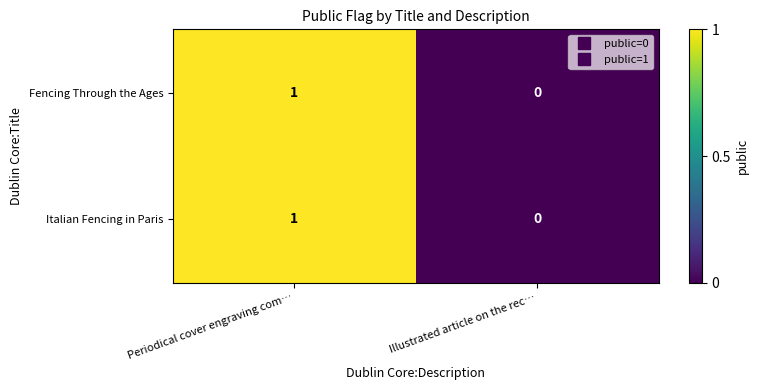

Reading left to right, list all the values displayed in this chart.

Fencing Through the Ages: 1	0
Italian Fencing in Paris: 1	0